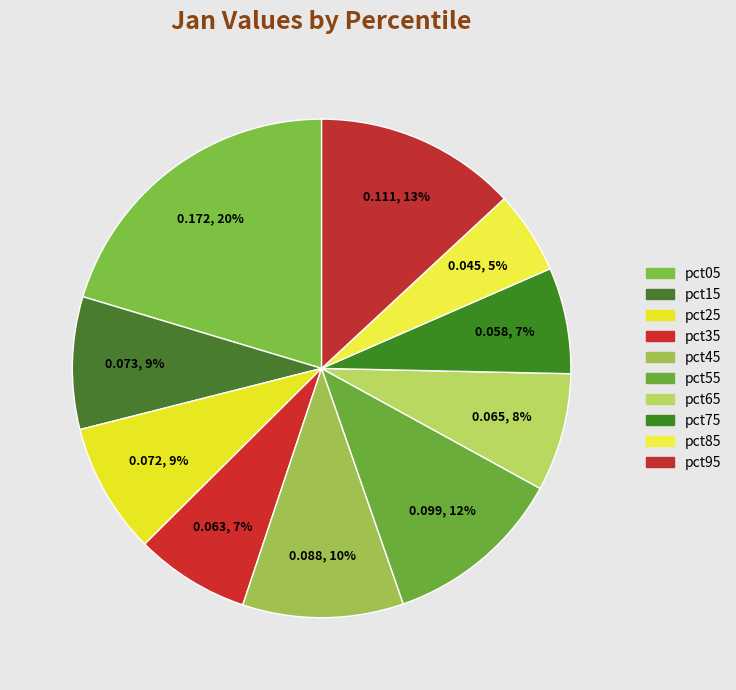

Which slice is the smallest?

pct85